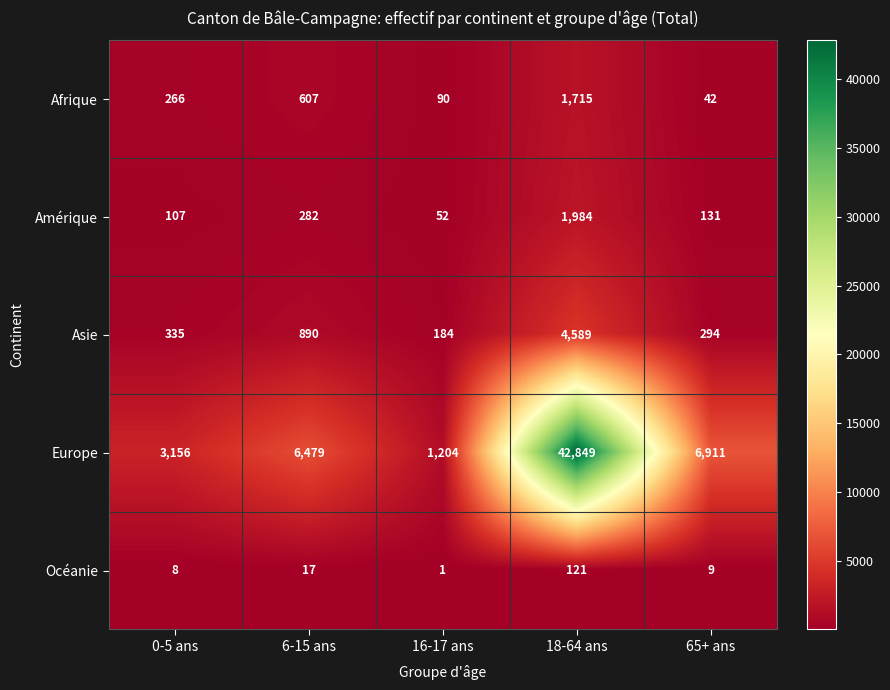

At 18-64 ans, list the series in order from largest to smallest.

Europe, Asie, Amérique, Afrique, Océanie